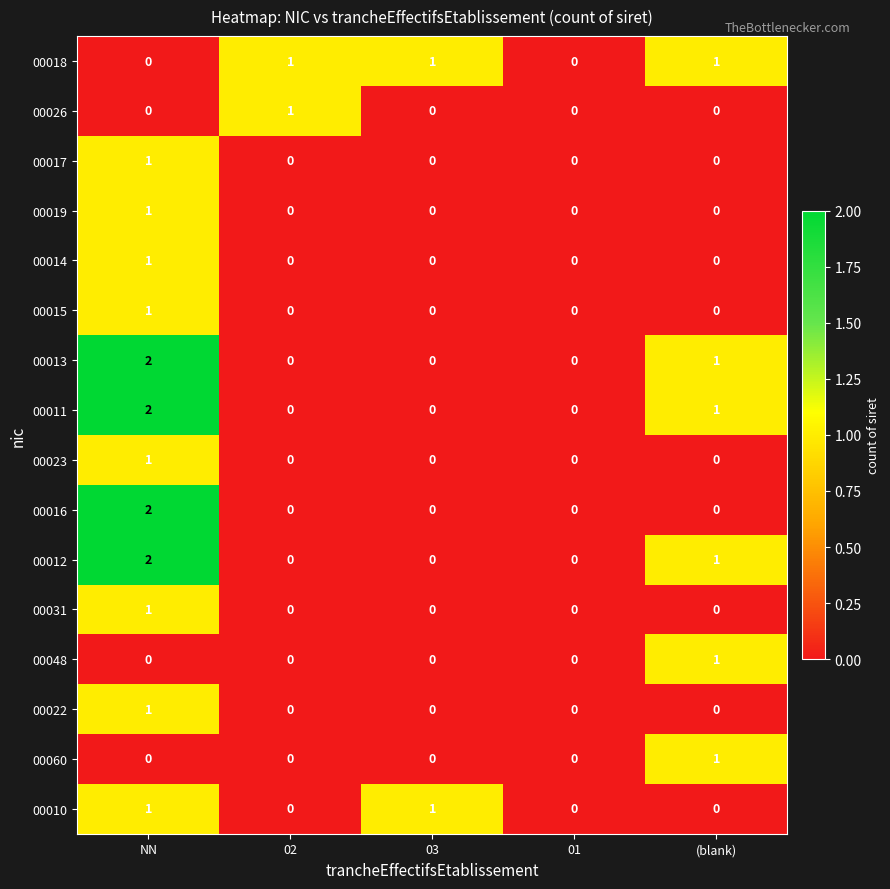

Count the 00015 values in the range 0 to 1.

5